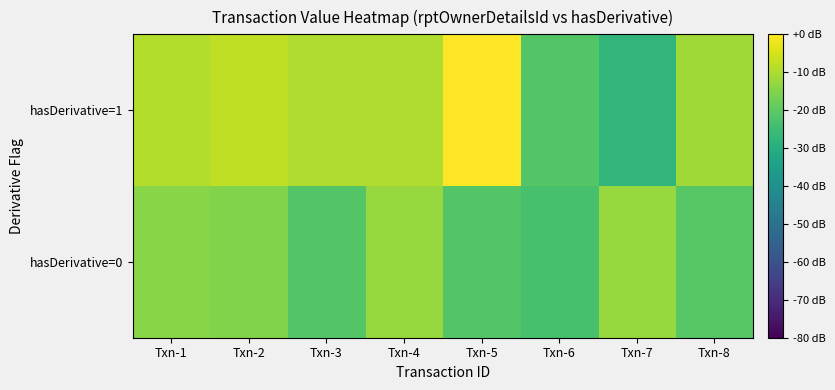

Reading left to right, what are all the values shown in this chart?

hasDerivative=0: Txn-1=-14.2	Txn-2=-15.3	Txn-3=-21.3	Txn-4=-12.3	Txn-5=-21.5	Txn-6=-23.4	Txn-7=-12.2	Txn-8=-20.7
hasDerivative=1: Txn-1=-9.3	Txn-2=-7.6	Txn-3=-9.7	Txn-4=-9.6	Txn-5=0.0	Txn-6=-21.4	Txn-7=-27.4	Txn-8=-11.5